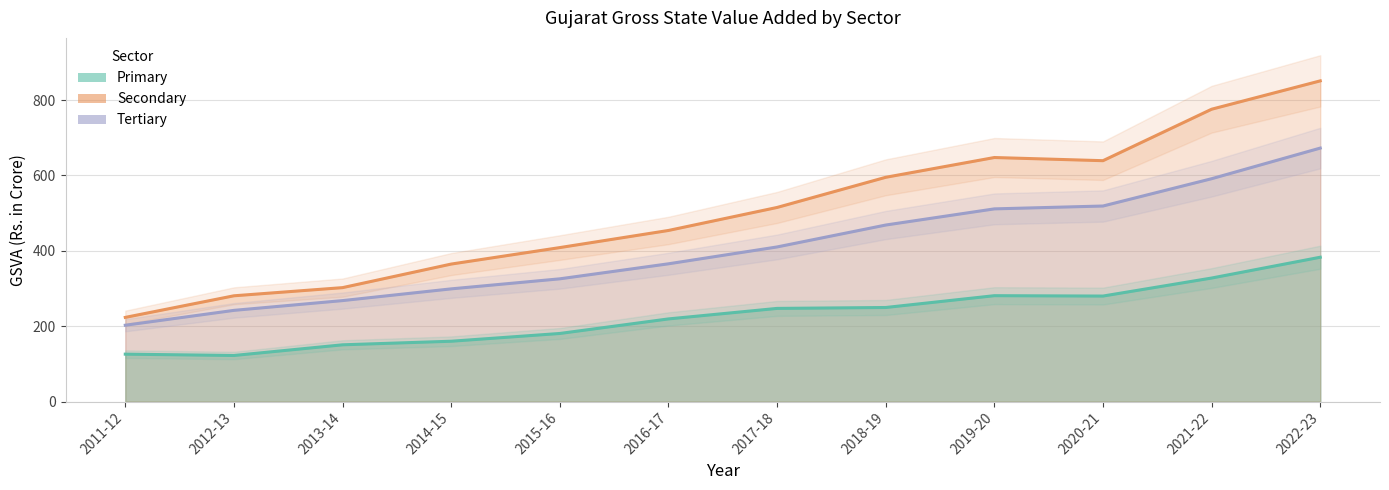

What is the sum of all Primary values?

2728.2